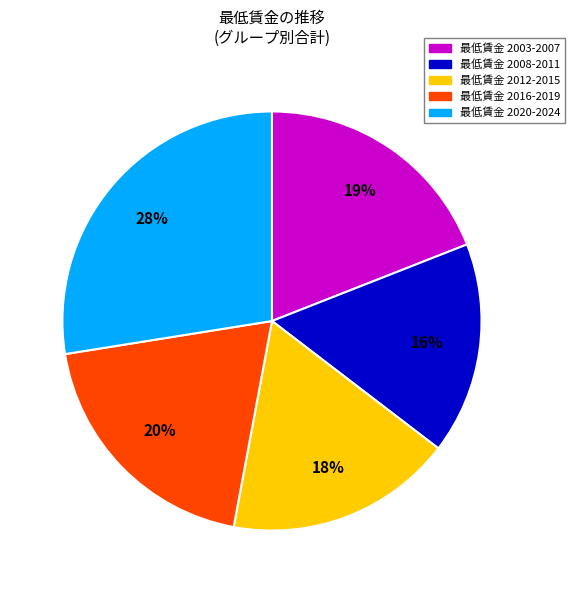

To the nearest percent, what is the average slice percentage?

20%